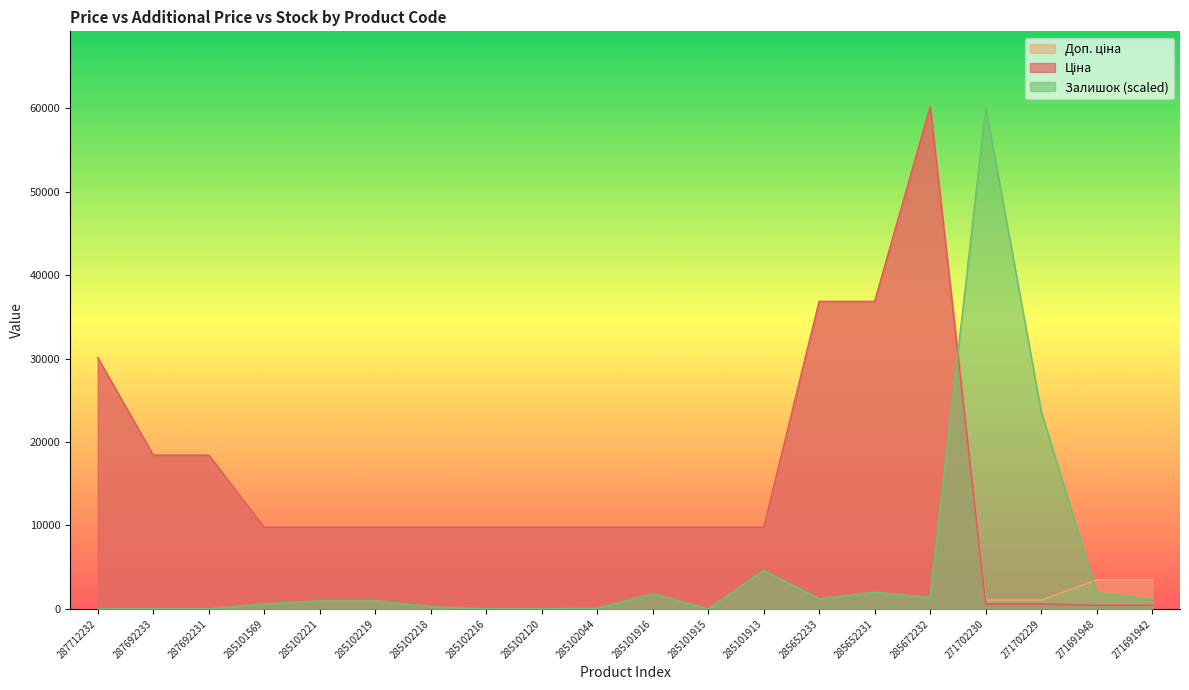

Is the value of Ціна at 285652231 greater than the value of Доп. ціна at 285101913?

Yes